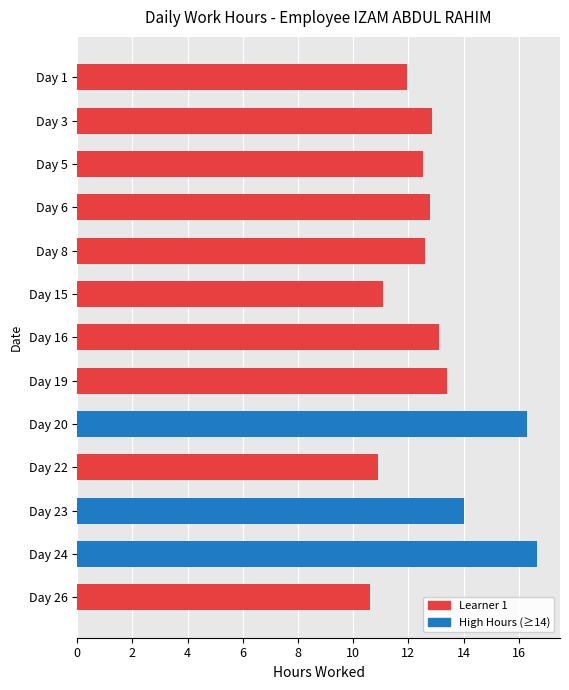

What is the smallest value displayed?

10.6